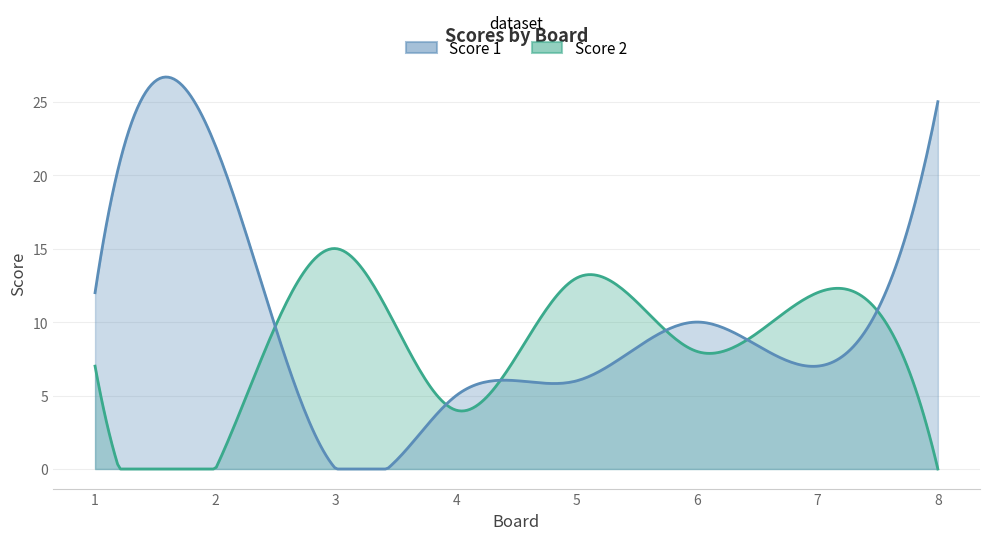

Where do Score 2 and Score 1 first cross each other?

2 and 3